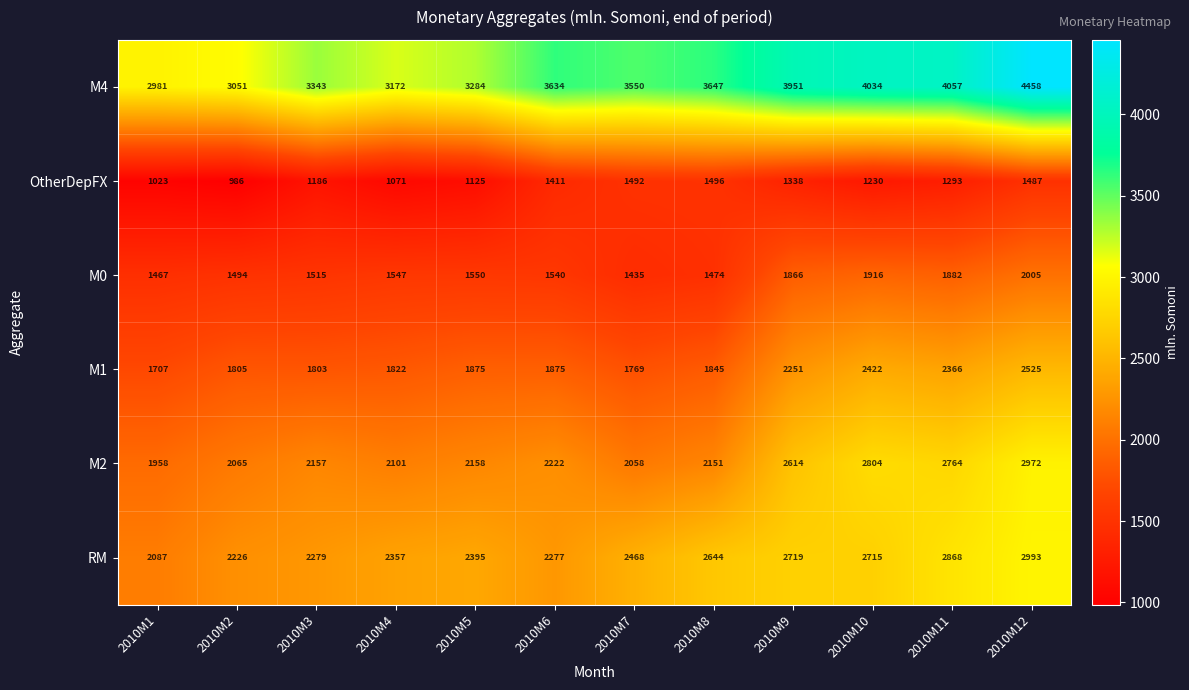

The value of OtherDepFX at 2010M3 is 1186. True or false?

True